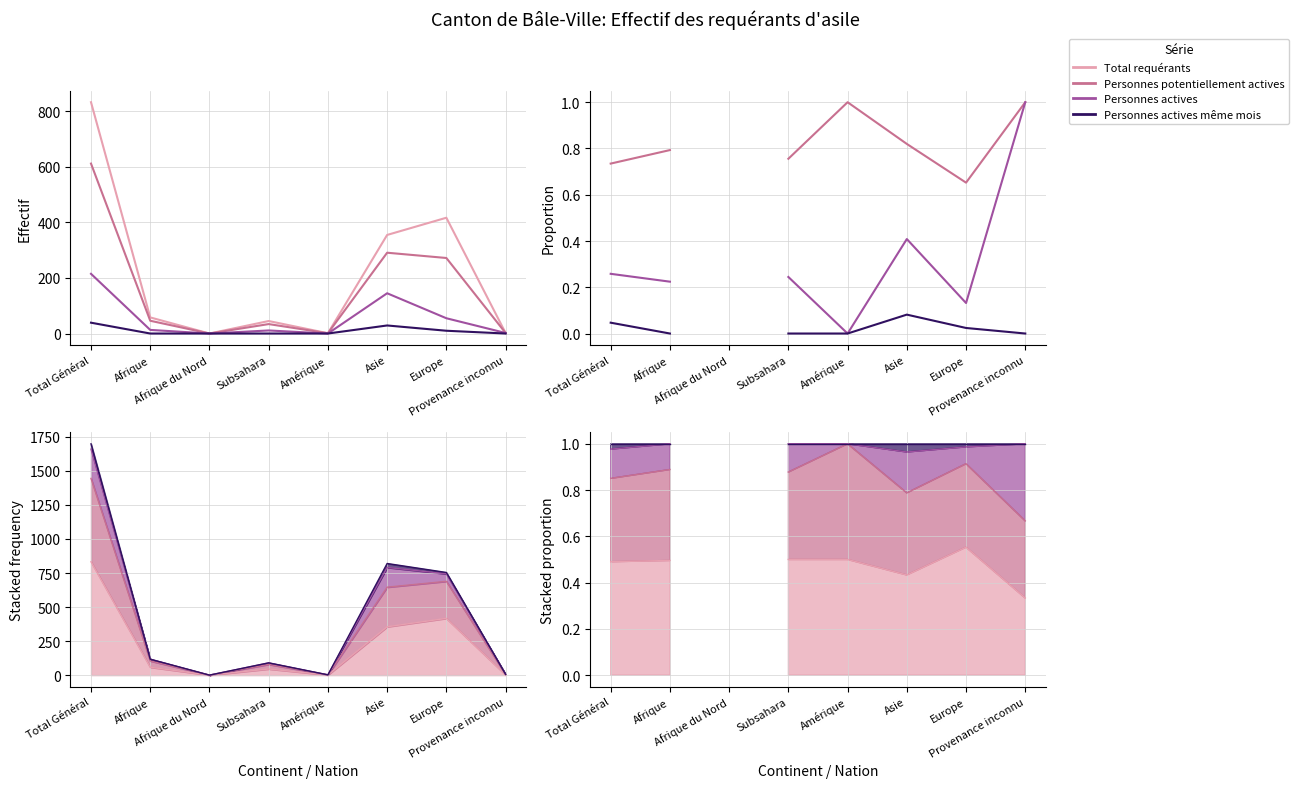

How many interior local peaks does the Total requérants series have?

2